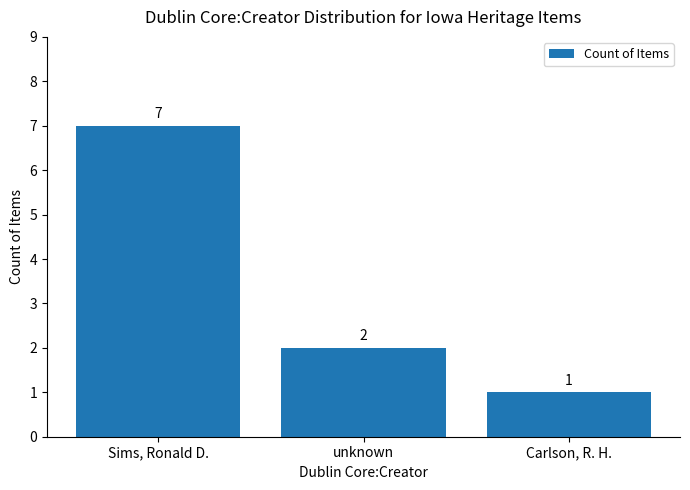

What is the sum of the values at Carlson, R. H. and unknown?

3